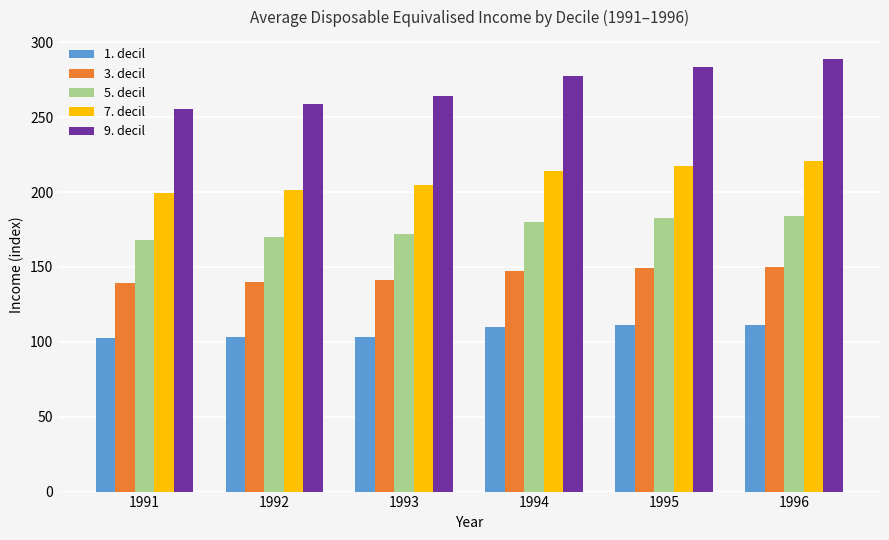

Is it true that 5. decil equals 170.0 at 1992?

True